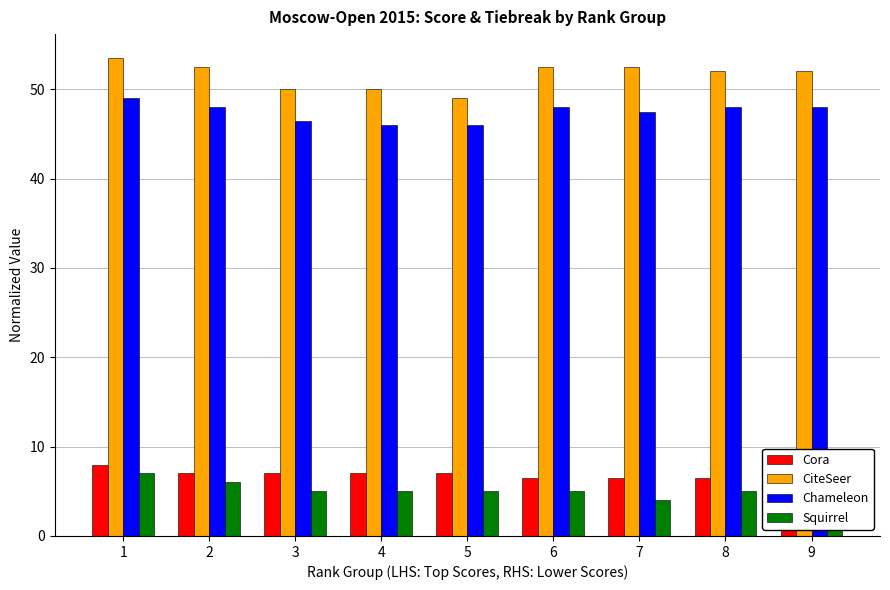

How many bars are there in total?

36